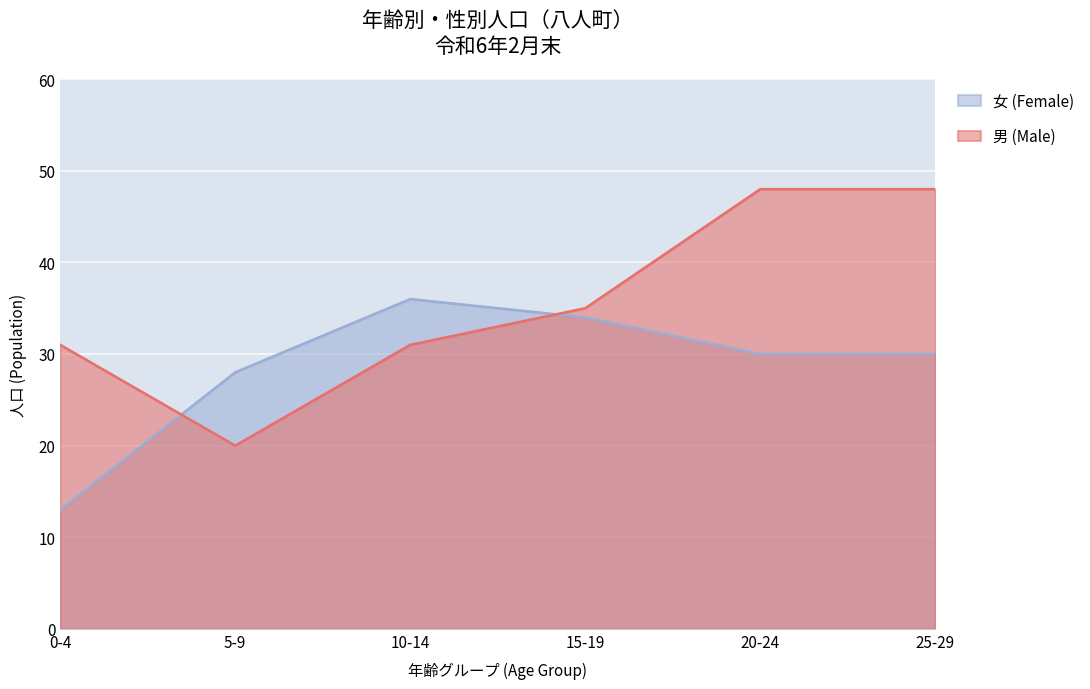

How many distinct data groups are displayed?

2